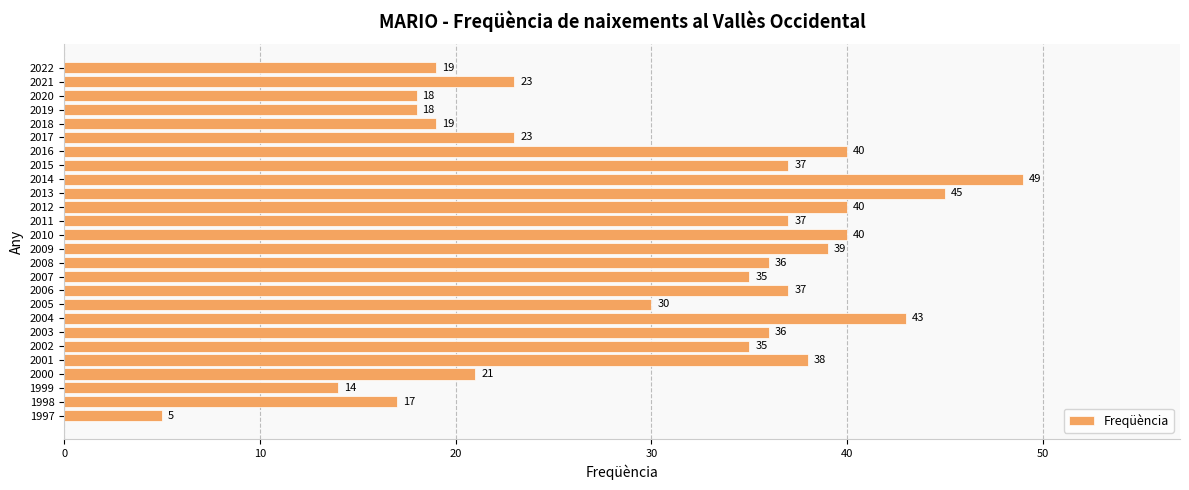

Which has a higher value, 1999 or 2022?

2022